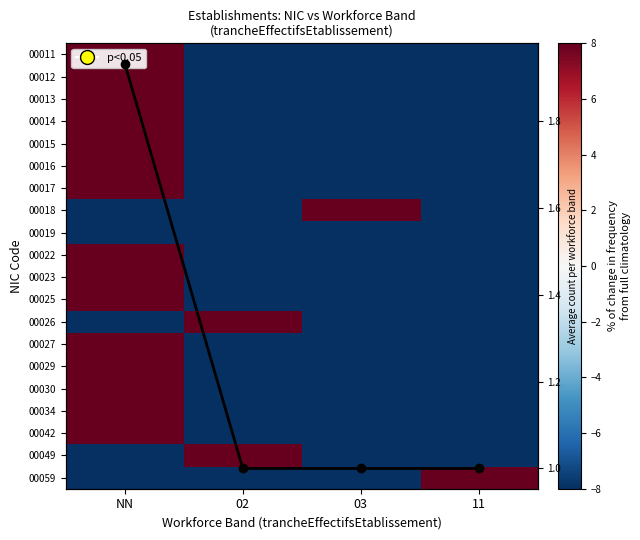

What is the minimum value shown in the chart?

-100.0